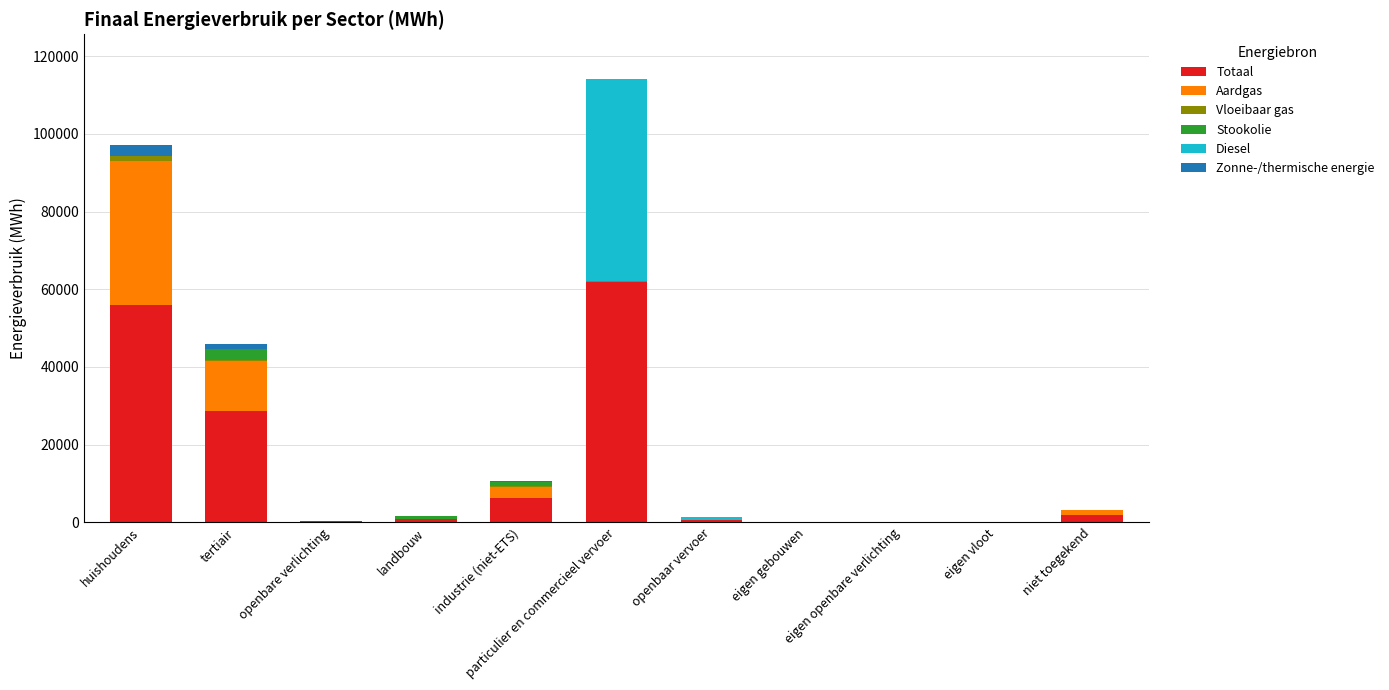

What is the highest value of the Totaal series?

61947.8